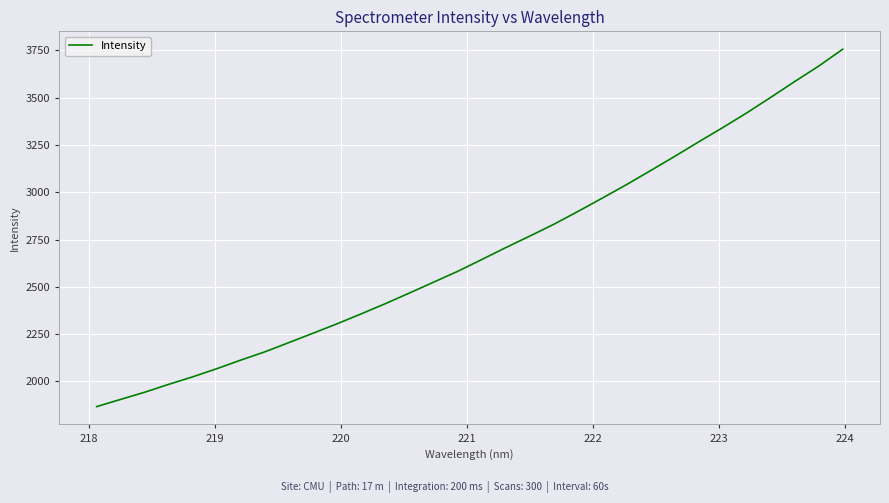

What is the smallest value displayed?

1867.0